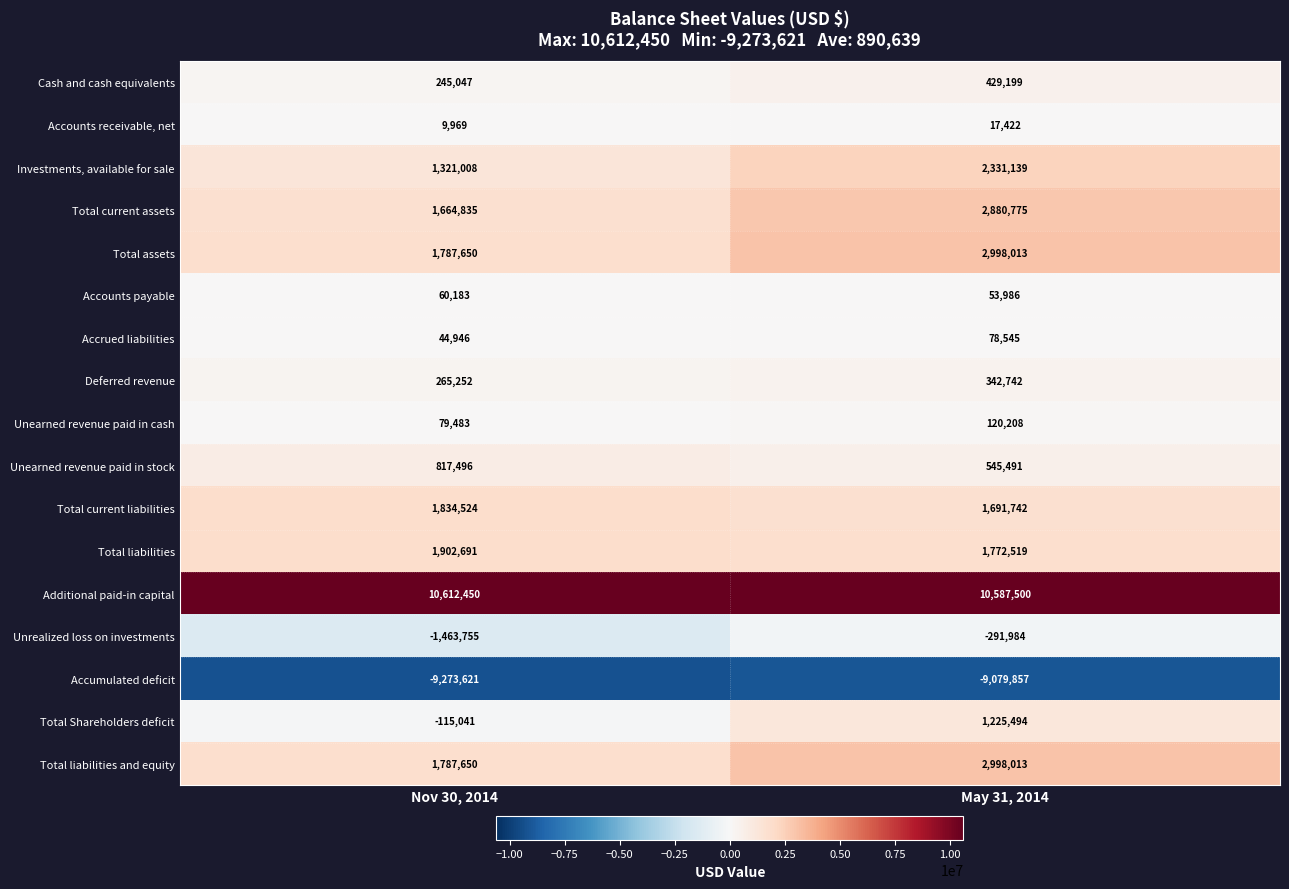

What is the average value of the Total current liabilities series?

1763133